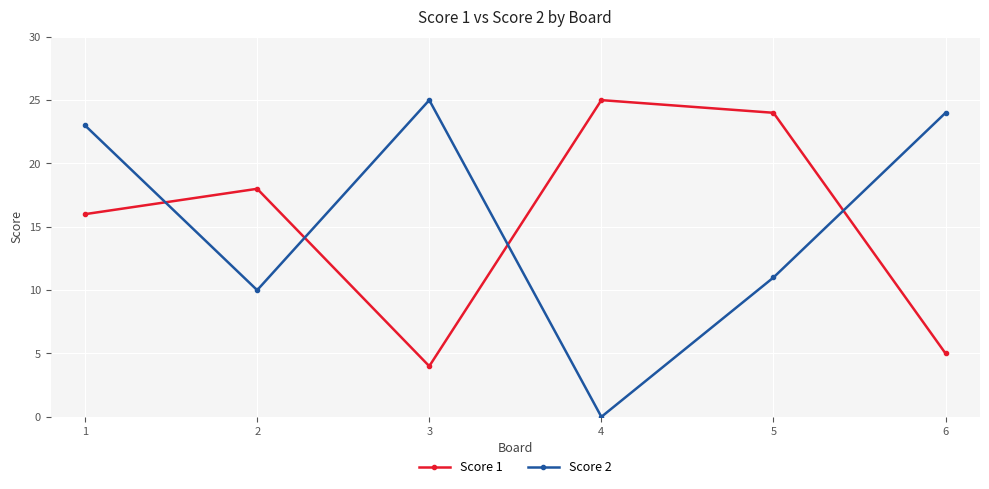

What value does the Score 1 series have at 6?

5